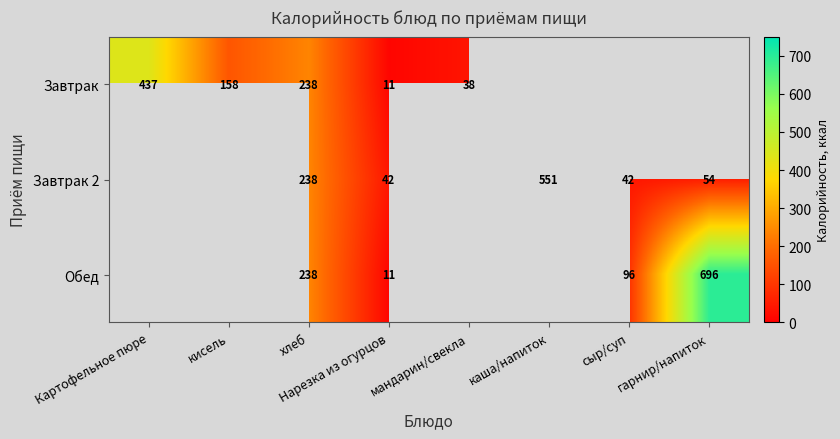

Is the value of Обед at гарнир/напиток greater than the value of Завтрак 2 at гарнир/напиток?

Yes